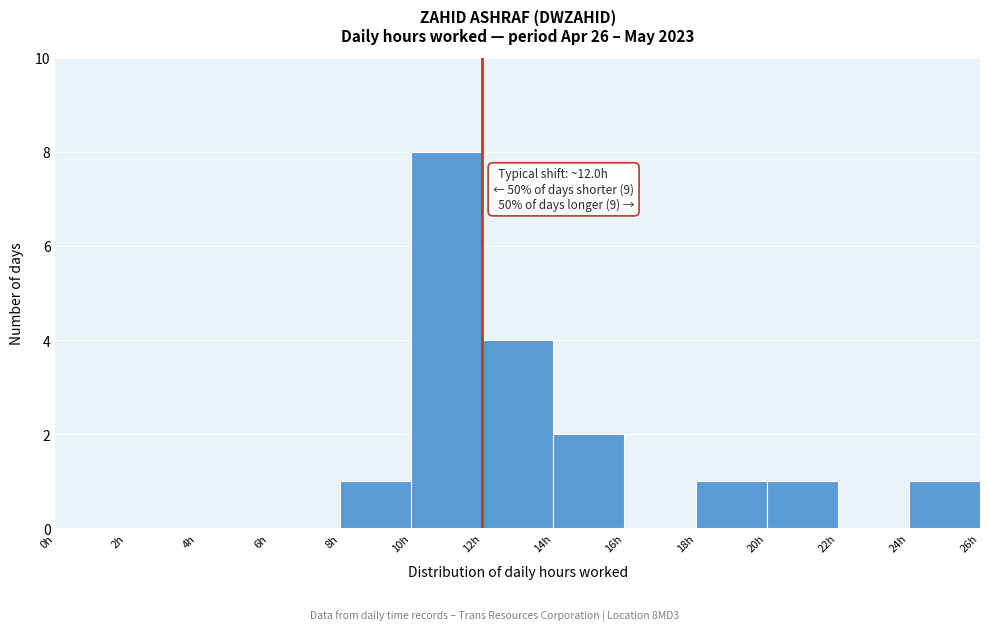

Which range on the x-axis has the tallest bar?

10 to 12